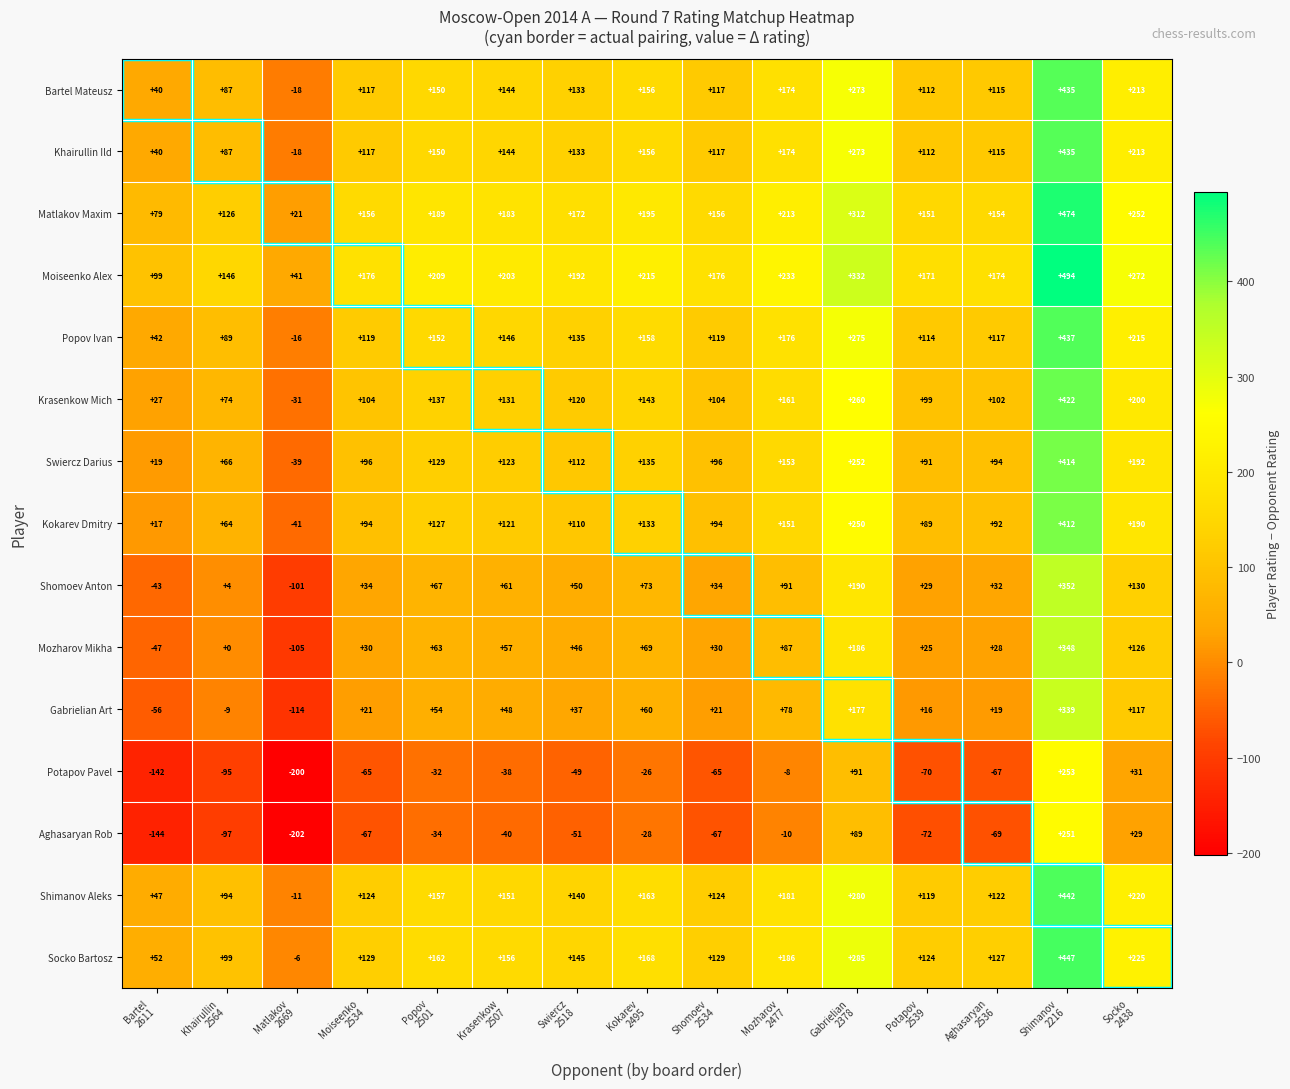

What is the difference between the maximum and second lowest values in the Matlakov Maxim series?

395